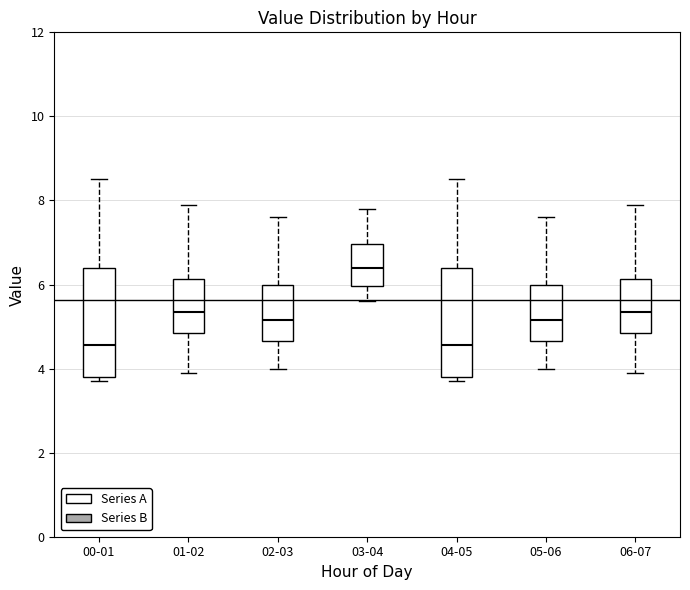

Reading left to right, transcribe this box plot: for each box, give where its median line is, the range the box spans, and where its two whiskers end, as read against the y-axis. The values are not printed on the chart, so give them approximately, as read against the axis.

00-01: median 4.6, box 3.8 to 6.4, whiskers 3.8 (just below the box's lower edge) to 8.6
01-02: median 5.4, box 4.8 to 6.2, whiskers 4.0 to 8.0
02-03: median 5.2, box 4.6 to 6.0, whiskers 4.0 to 7.6
03-04: median 6.4, box 6.0 to 7.0, whiskers 5.6 to 7.8
04-05: median 4.6, box 3.8 to 6.4, whiskers 3.8 (just below the box's lower edge) to 8.6
05-06: median 5.2, box 4.6 to 6.0, whiskers 4.0 to 7.6
06-07: median 5.4, box 4.8 to 6.2, whiskers 4.0 to 8.0